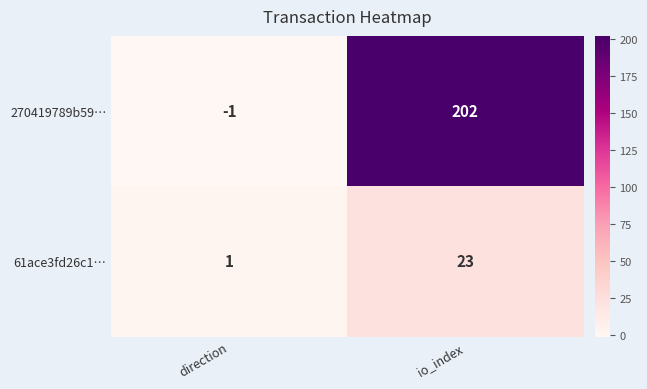

At which category does the chart reach its peak across all series?

io_index